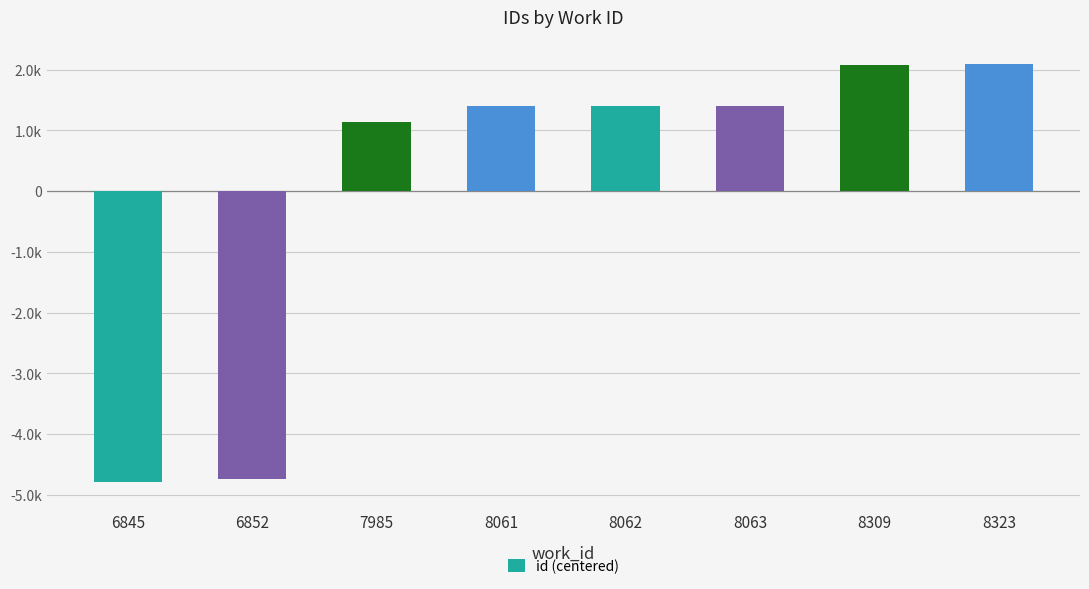

What is the value of the 7th bar from the left?

2069.0